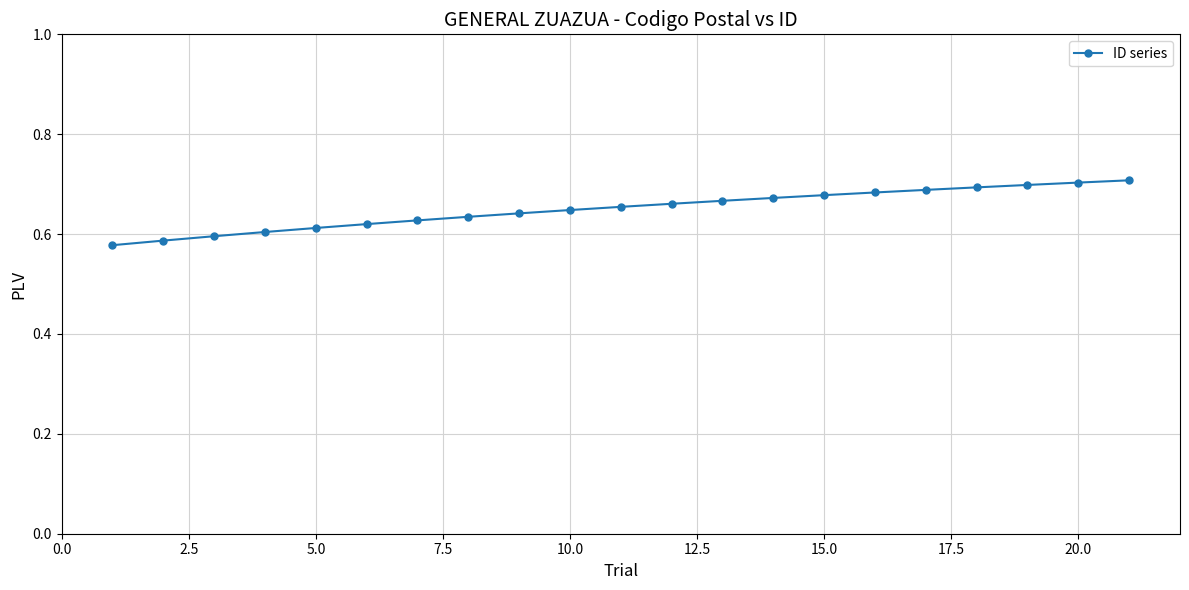

What is the sum of all values?

13.7